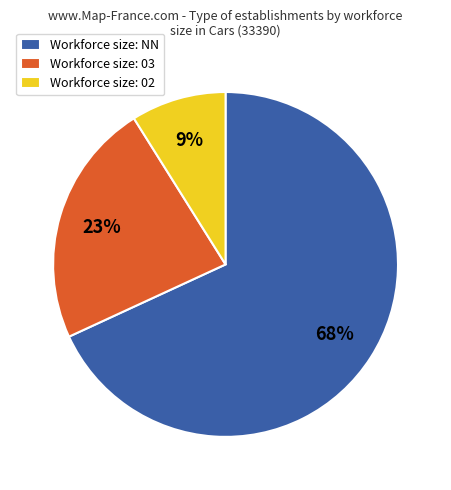

Rank the categories by value from highest to lowest.

Workforce size: NN, Workforce size: 03, Workforce size: 02